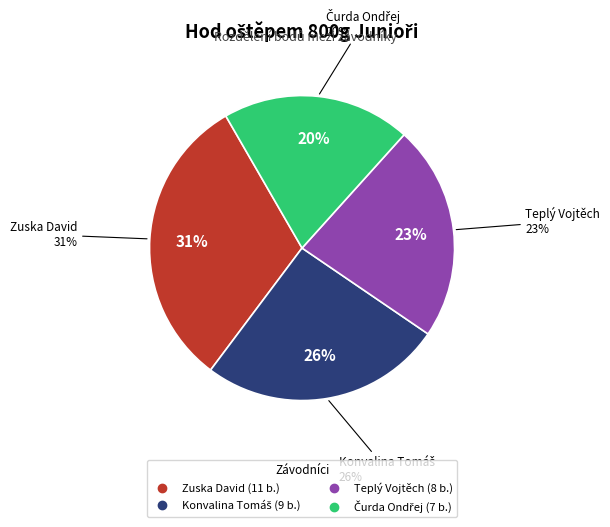

The Čurda Ondřej slice represents 31% of the pie. True or false?

False